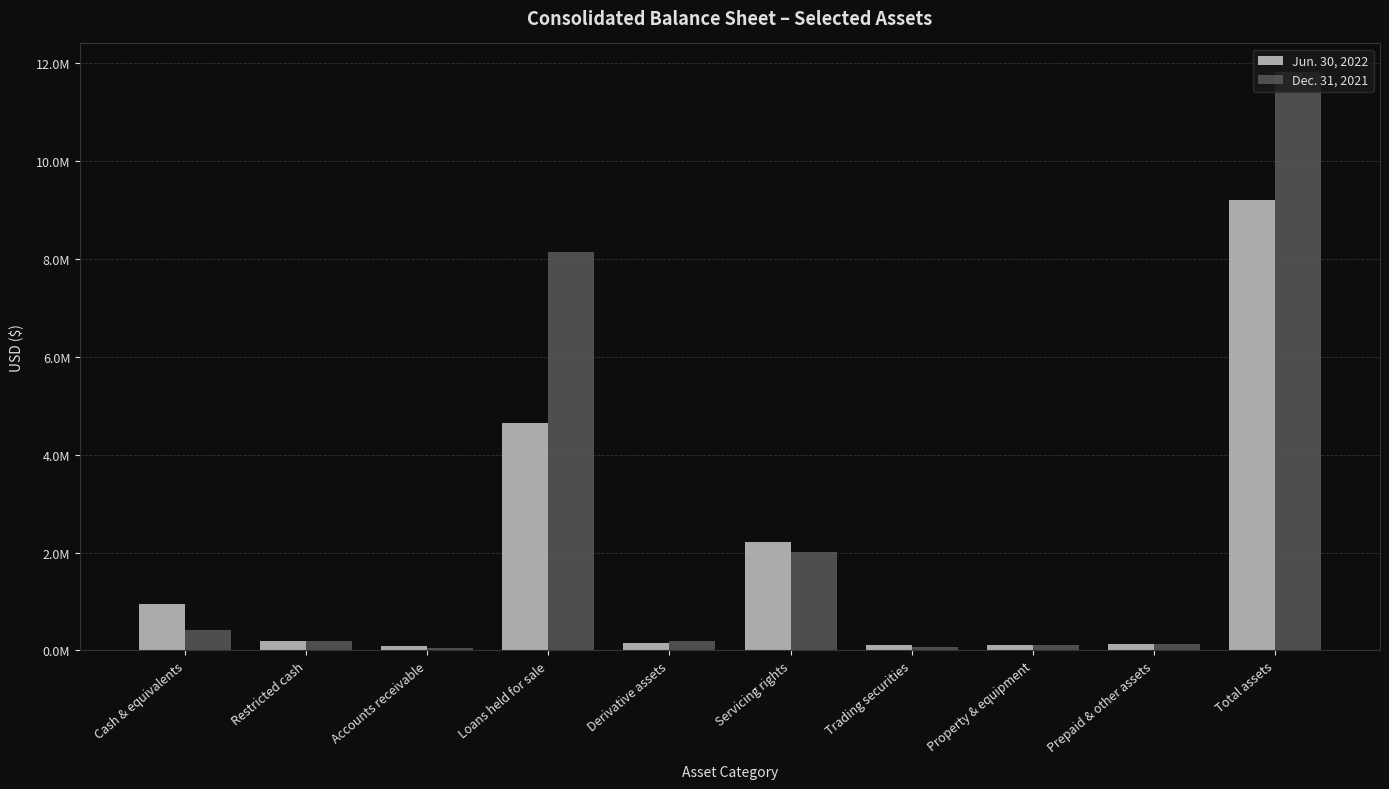

What are all the series names shown in the legend?

Jun. 30, 2022, Dec. 31, 2021